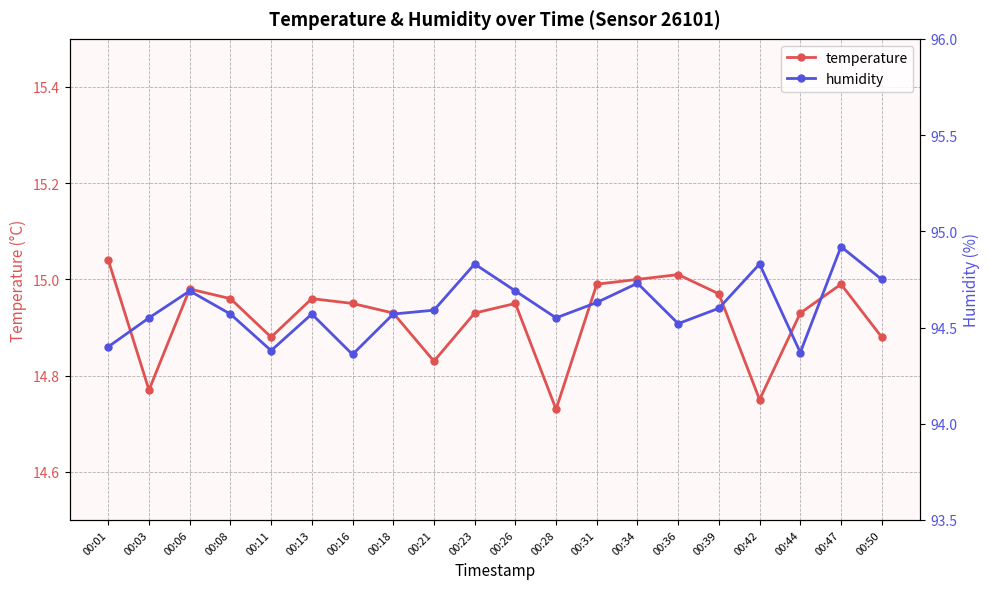

Where is humidity nearest to the value 94?

00:16